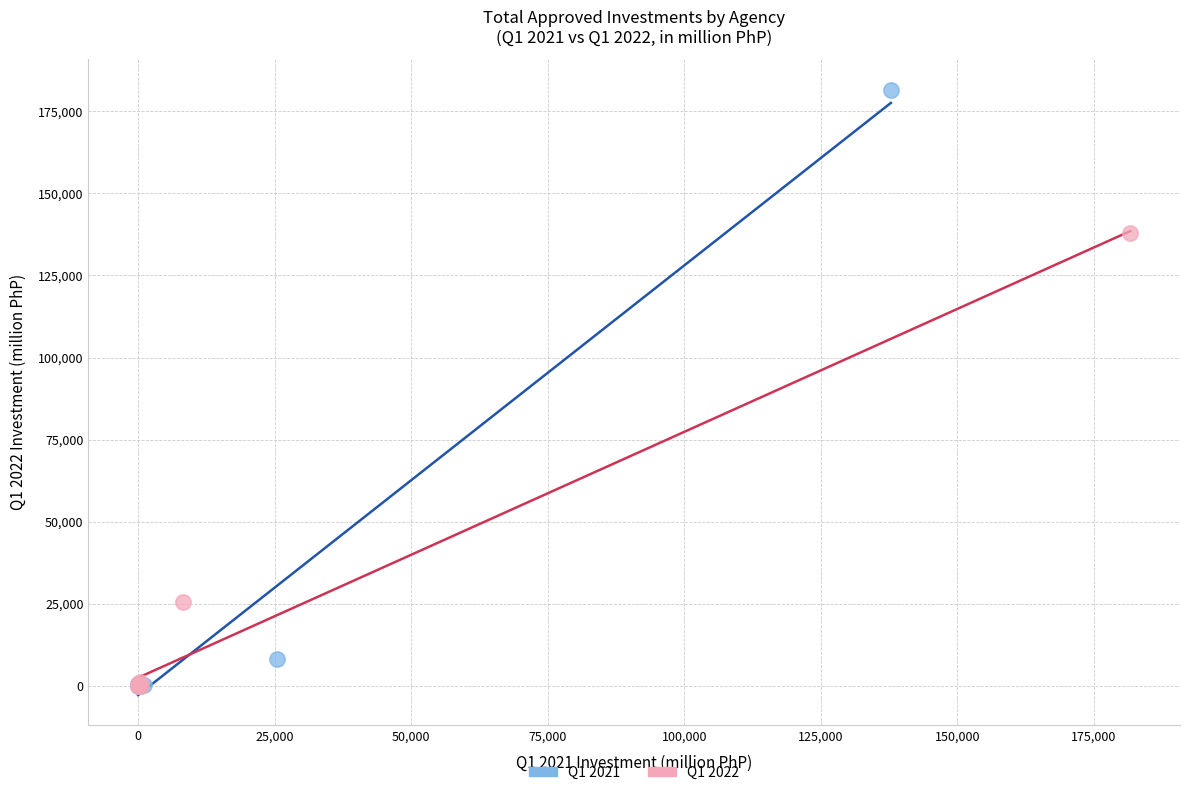

Which series contains the highest Y value?

Q1 2021